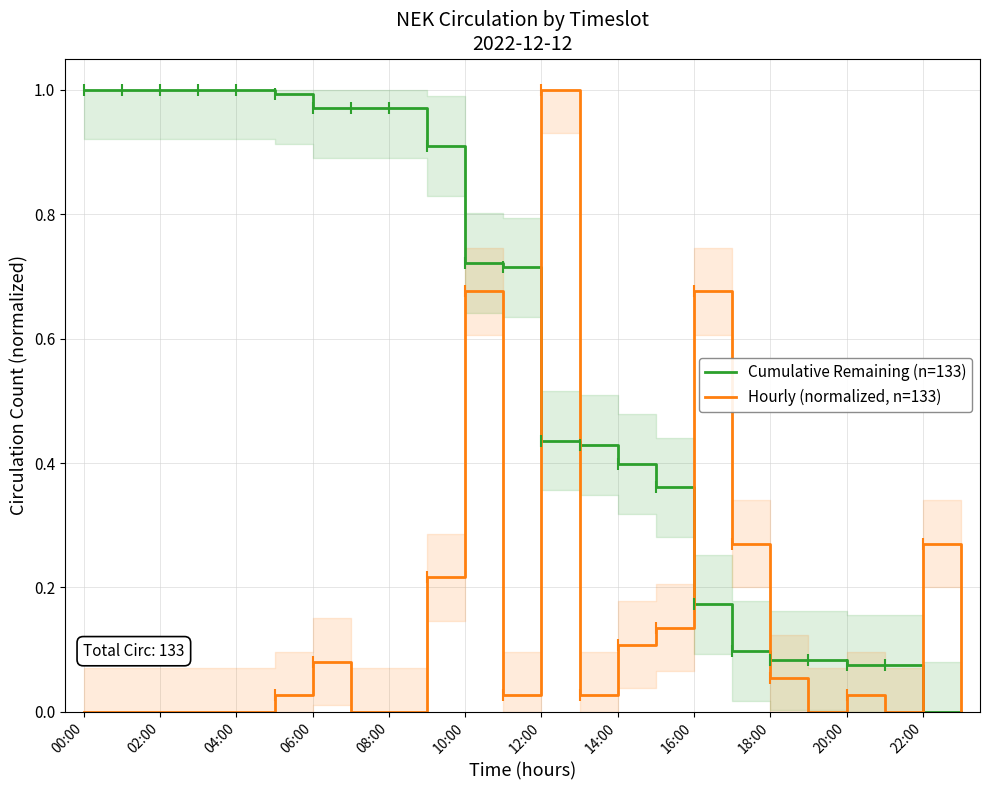

Reading left to right, extract all data points from this chart.

Cumulative Remaining (n=133): 1.0	1.0	1.0	1.0	1.0	1.0	1.0	1.0	1.0	0.9	0.7	0.7	0.4	0.4	0.4	0.4	0.2	0.1	0.1	0.1	0.1	0.1	0.0	0.0
Hourly (normalized, n=133): 0.0	0.0	0.0	0.0	0.0	0.0	0.1	0.0	0.0	0.2	0.7	0.0	1.0	0.0	0.1	0.1	0.7	0.3	0.1	0.0	0.0	0.0	0.3	0.0